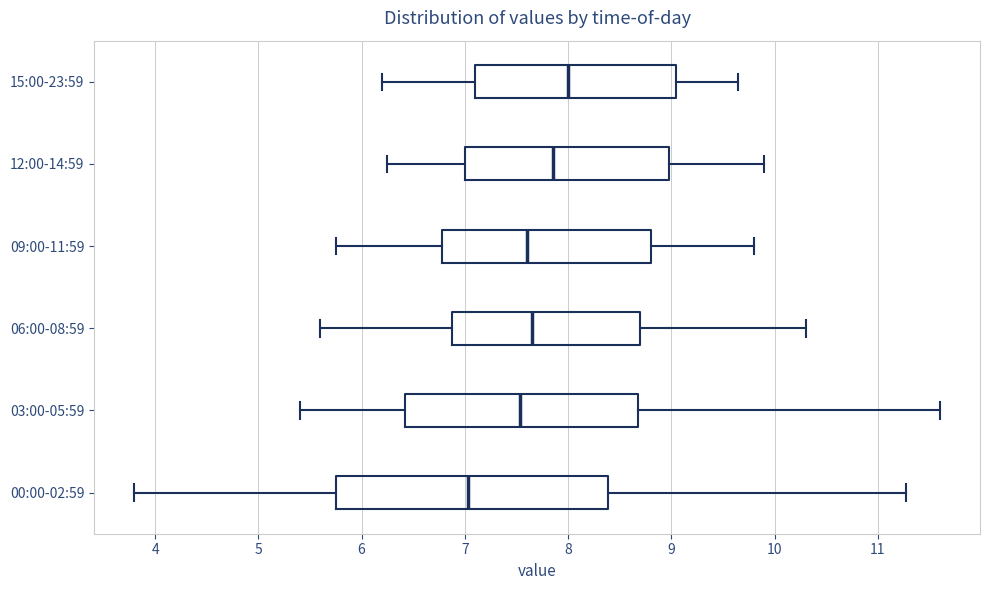

Which box is the widest, from its left edge to its right edge?

00:00-02:59